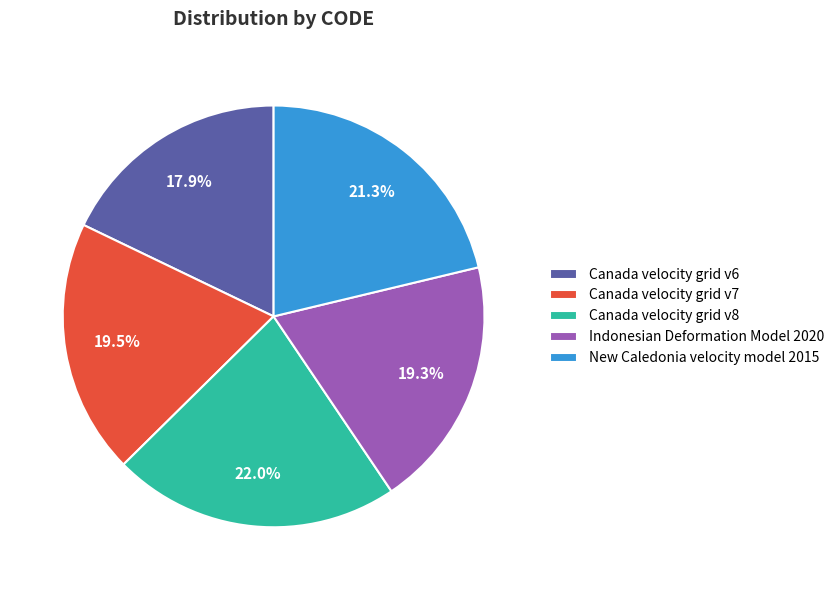

Approximately how many times larger is the value at New Caledonia velocity model 2015 compared to Indonesian Deformation Model 2020?

1.1